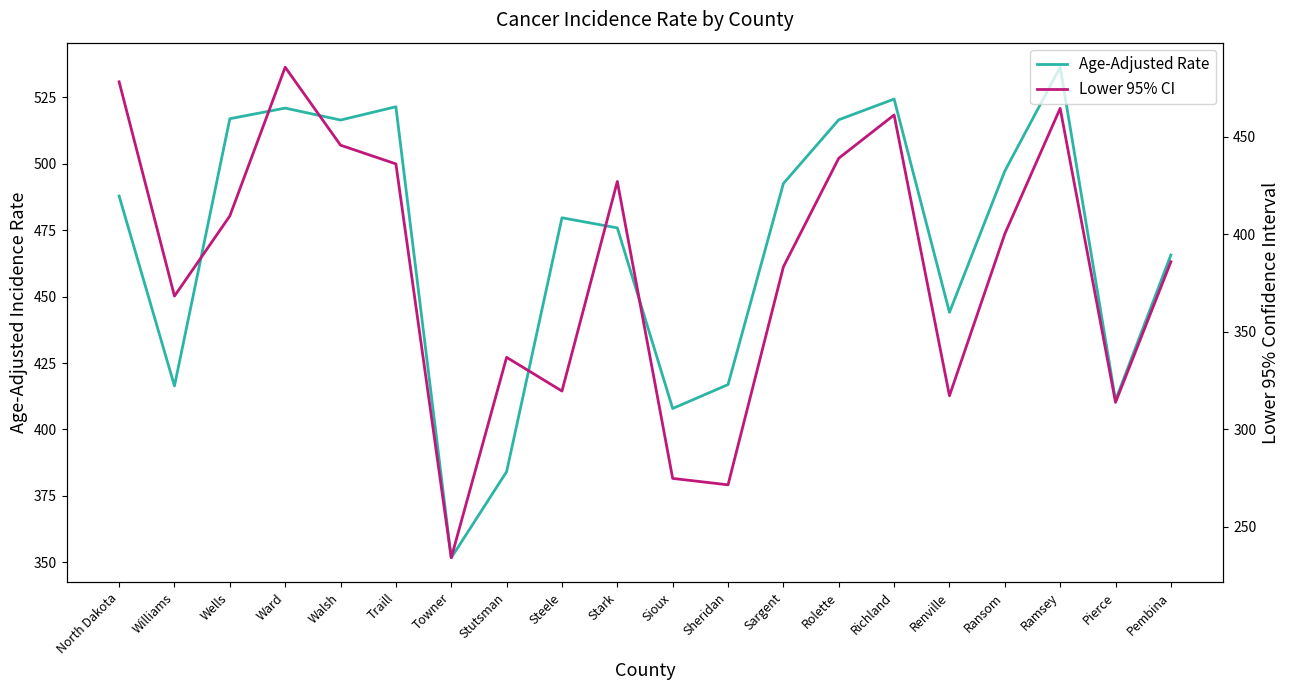

Which series changed the most between Walsh and Towner?

Lower 95% CI